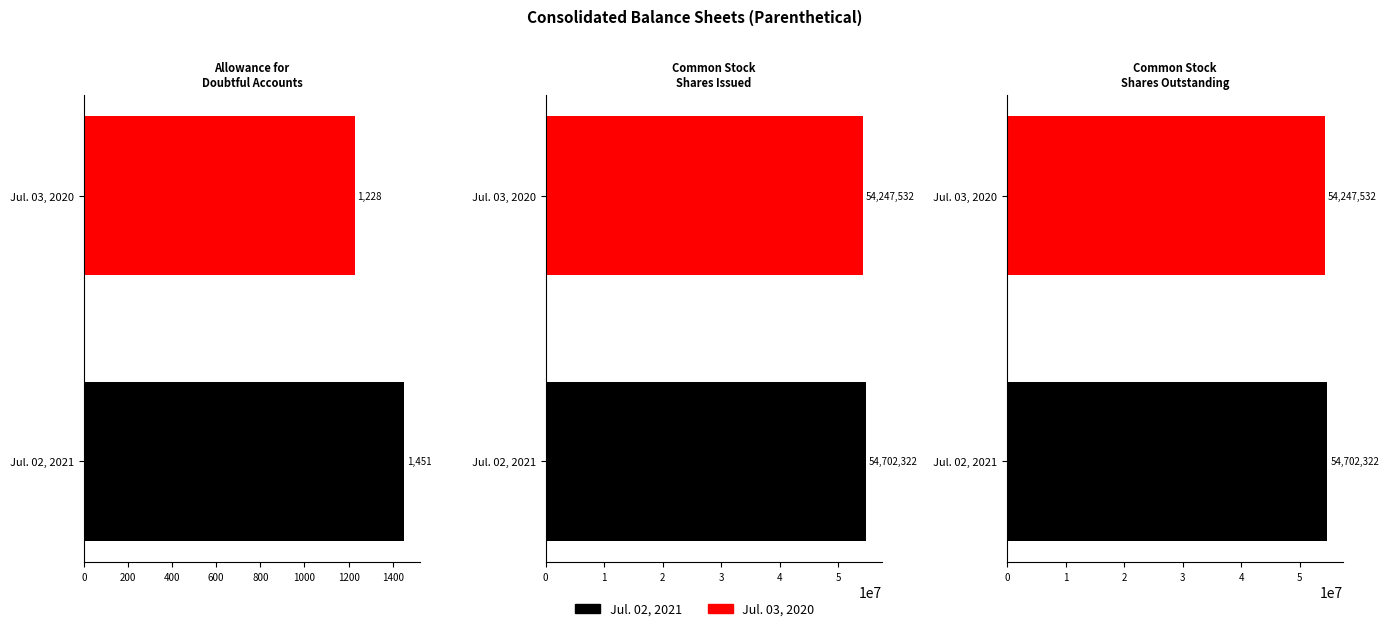

What is the total value across all series at Allowance for
Doubtful Accounts?

2679